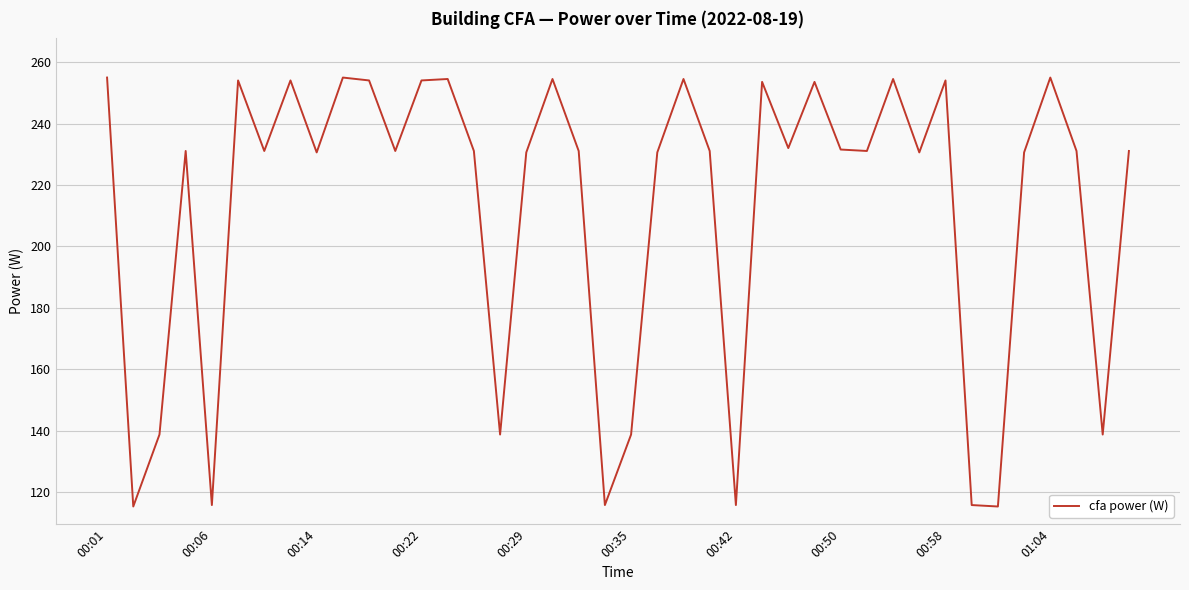

What is the difference between the maximum and minimum values?

139.7